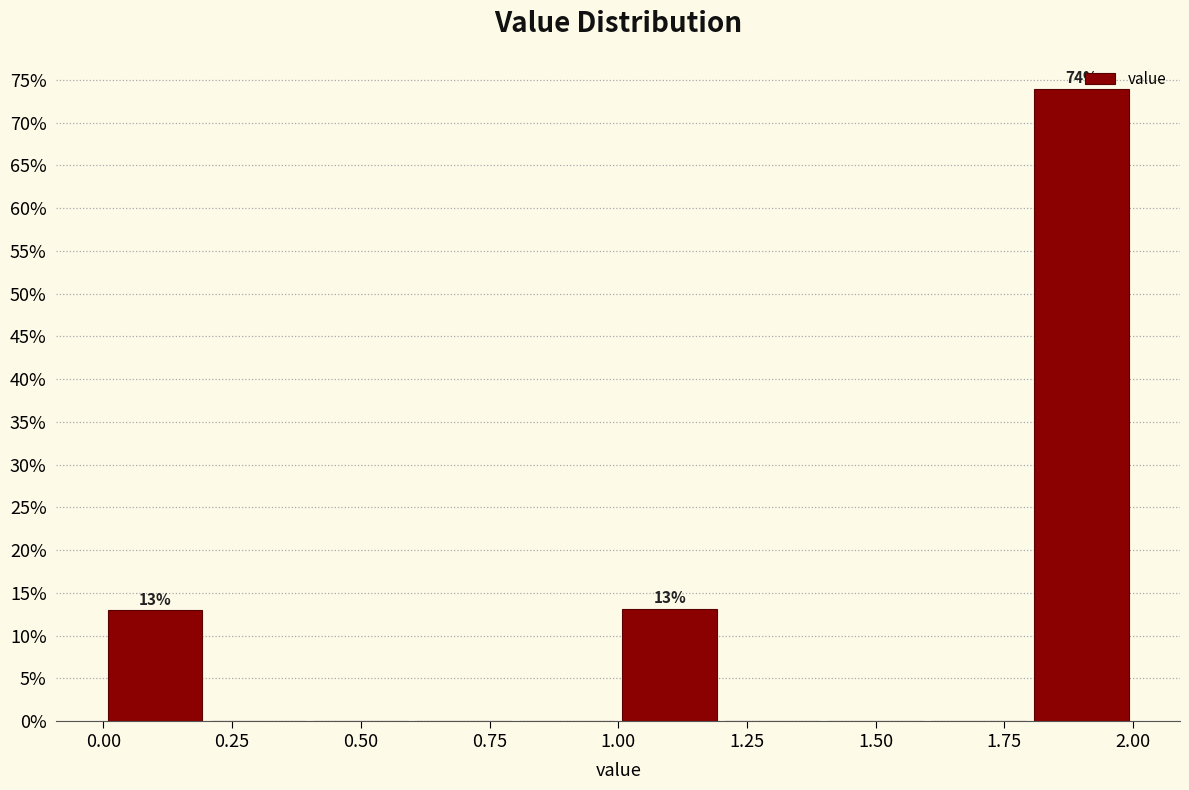

Over which range of the x-axis is the bar tallest?

1.8 to 2.0